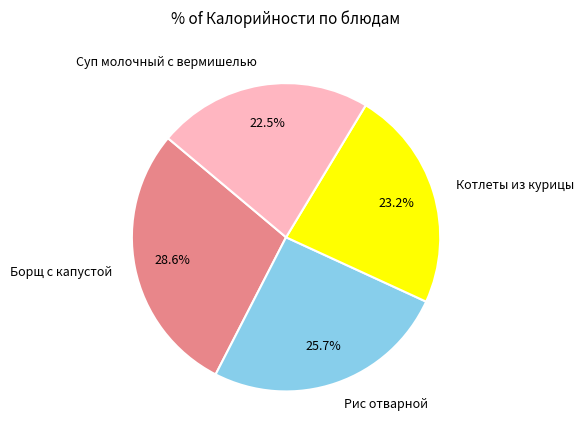

Is there a majority slice in this chart?

No